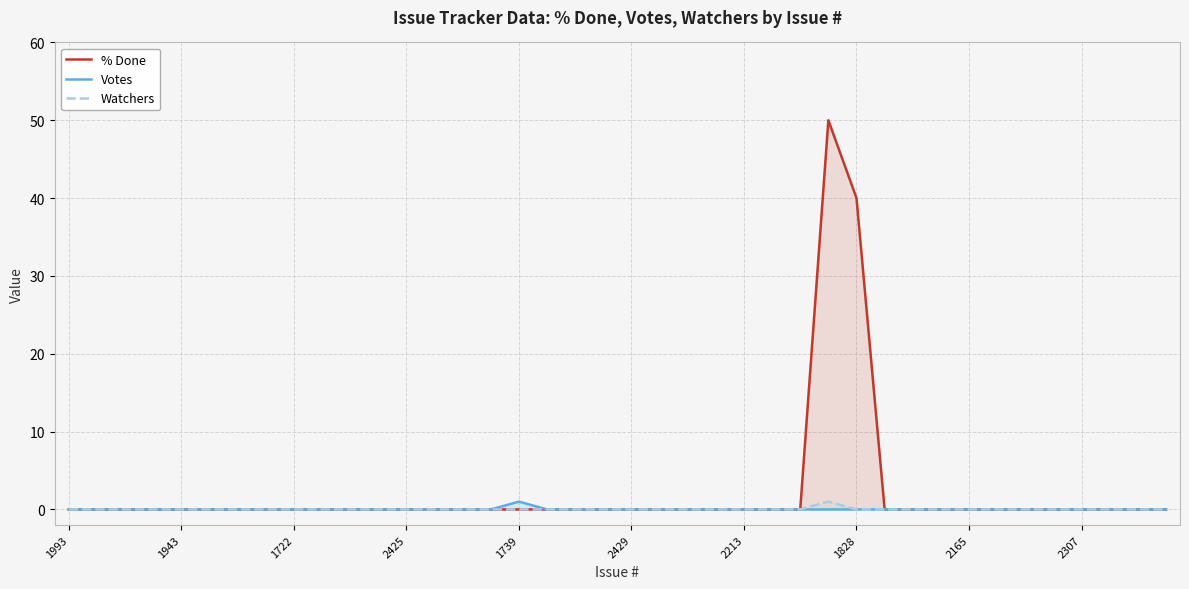

What value does the % Done series have at 1828?

40